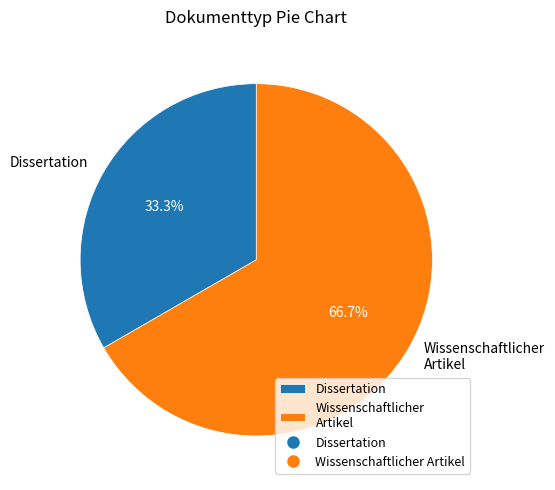

Is there a majority slice in this chart?

Yes